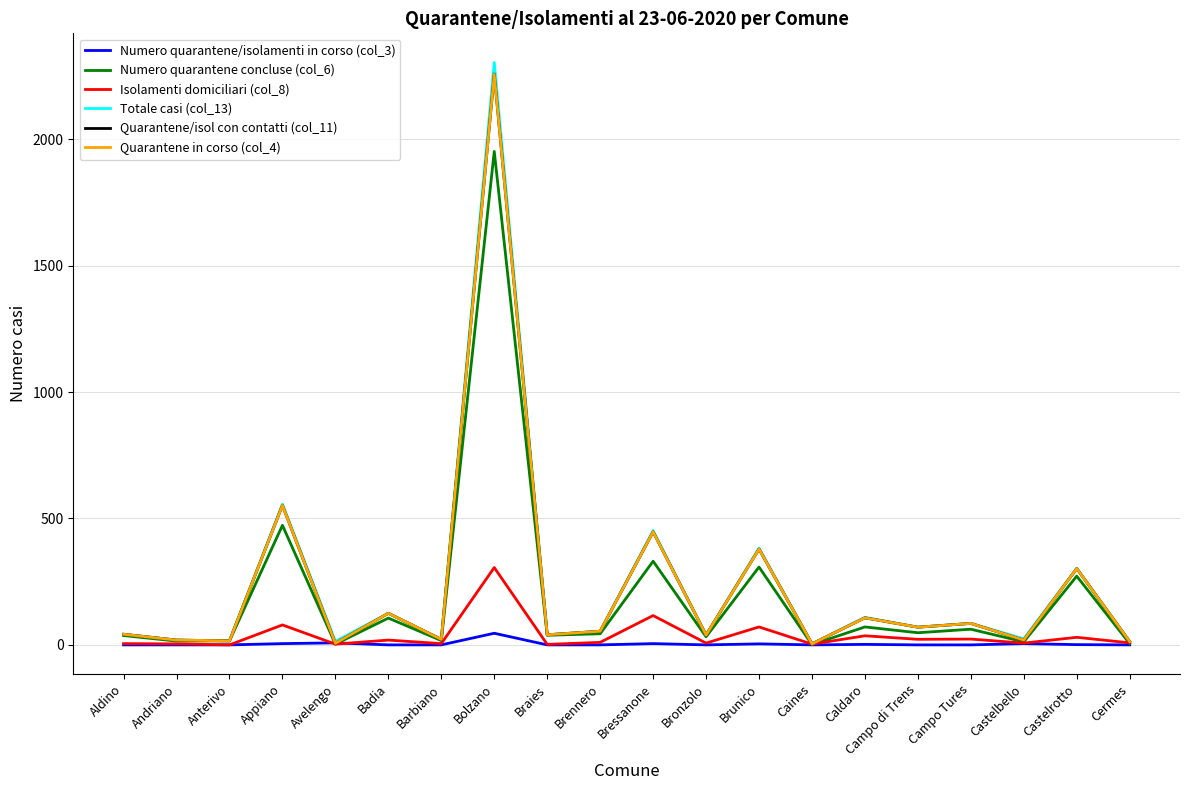

At which category is the sum across all series the highest?

Bolzano